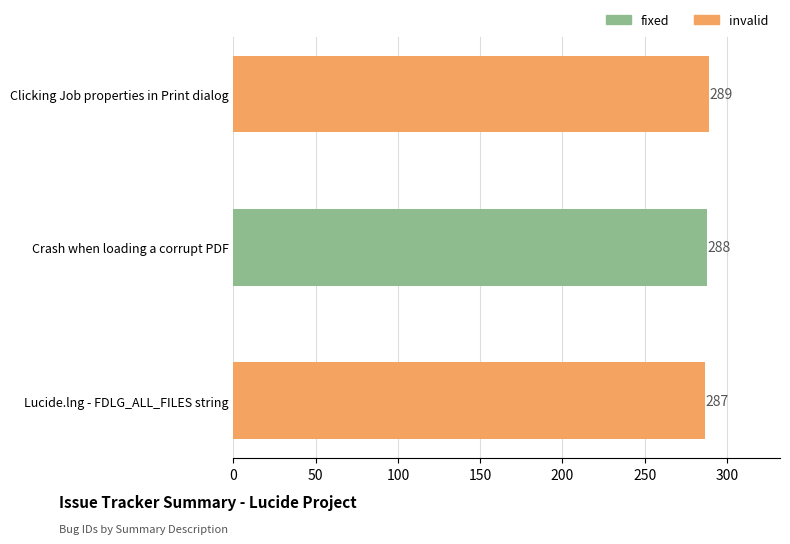

What position from the top is Crash when loading a corrupt PDF?

2